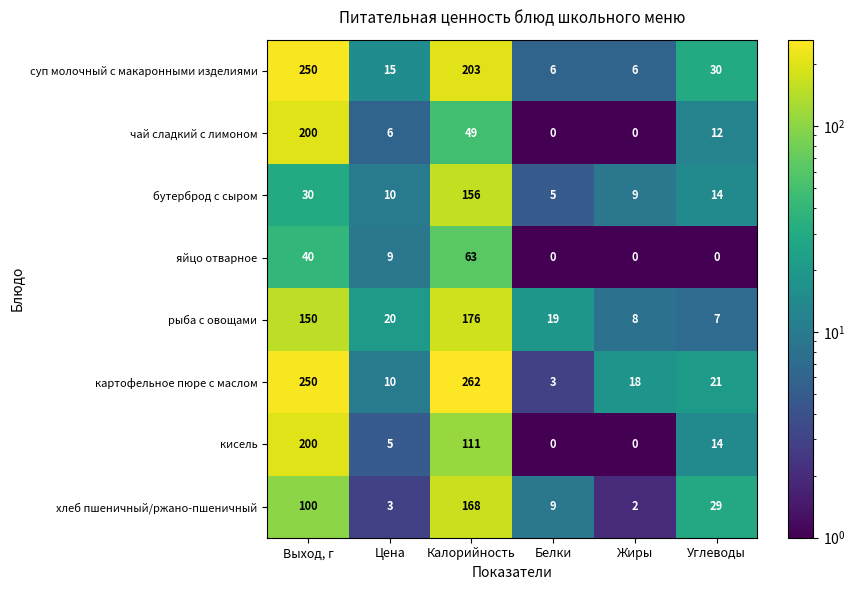

What is the maximum value shown in the chart?

262